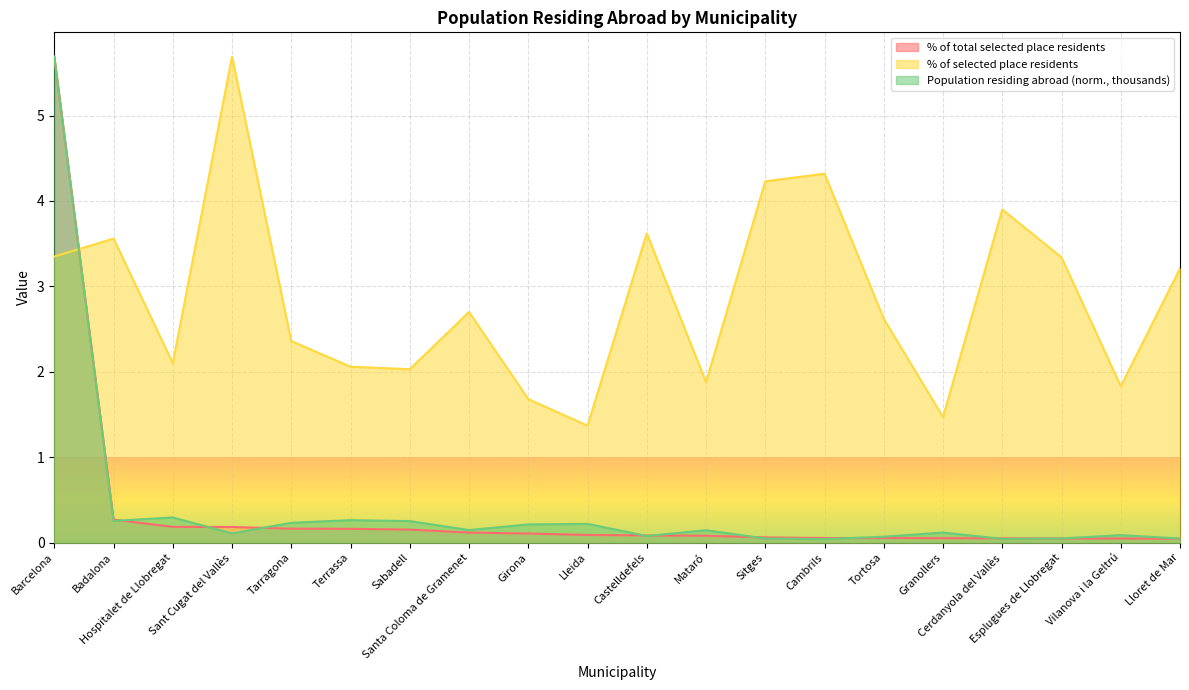

What position from the left is Hospitalet de Llobregat?

3